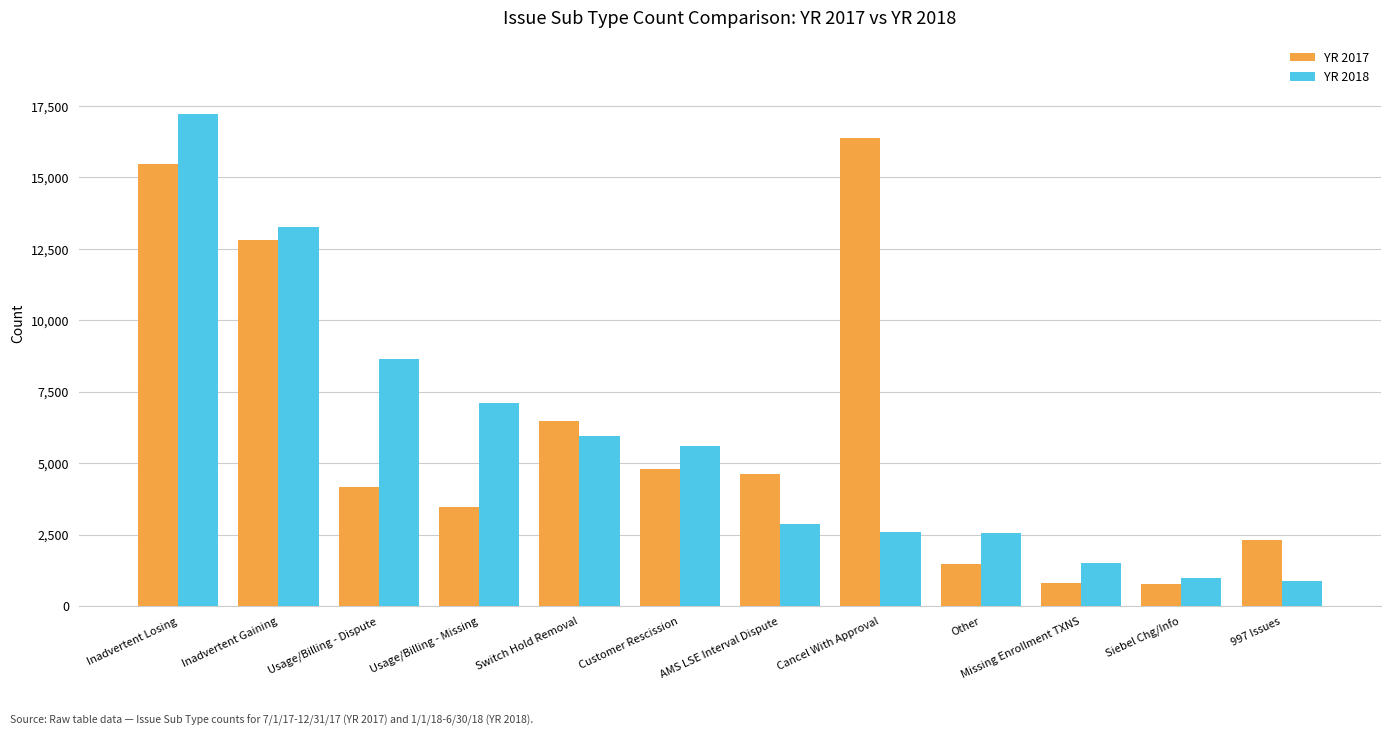

What is the highest value of the YR 2018 series?

17215